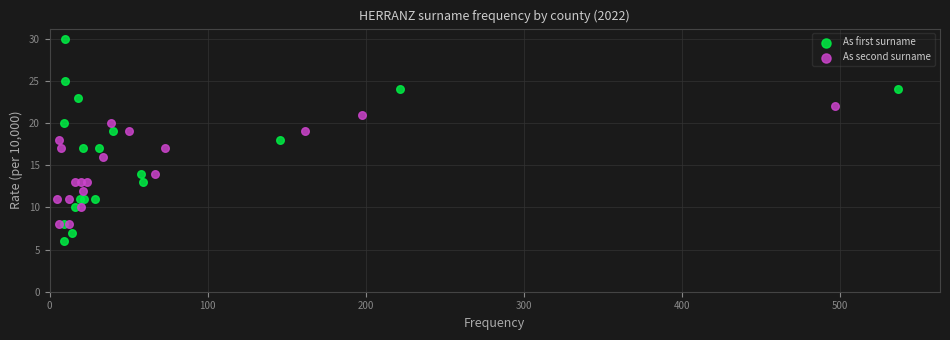

What are all the series names shown in the legend?

As first surname, As second surname